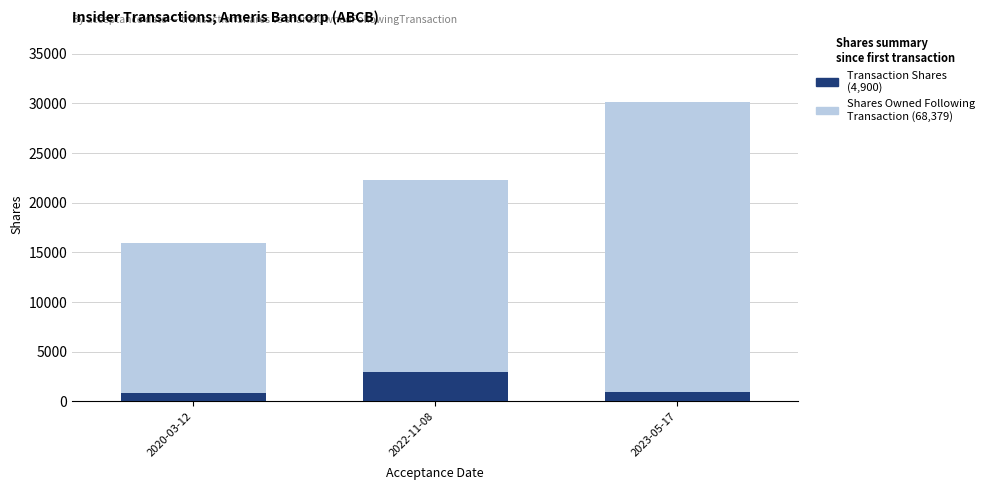

How many bars are there in total?

6